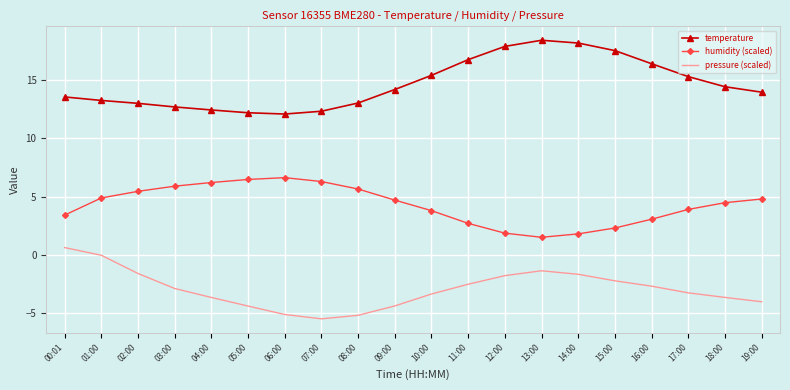

What are all the series names shown in the legend?

temperature, humidity (scaled), pressure (scaled)